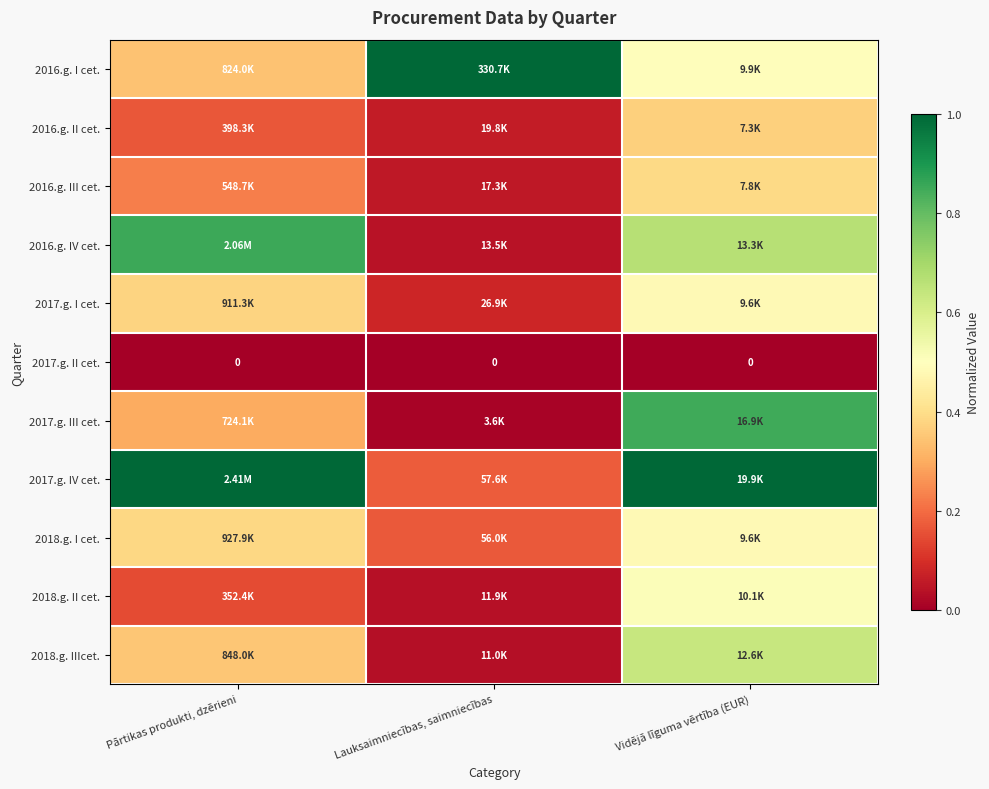

True or false: 2017.g. I cet. has a value of 0.2 at Pārtikas produkti, dzērieni.

False